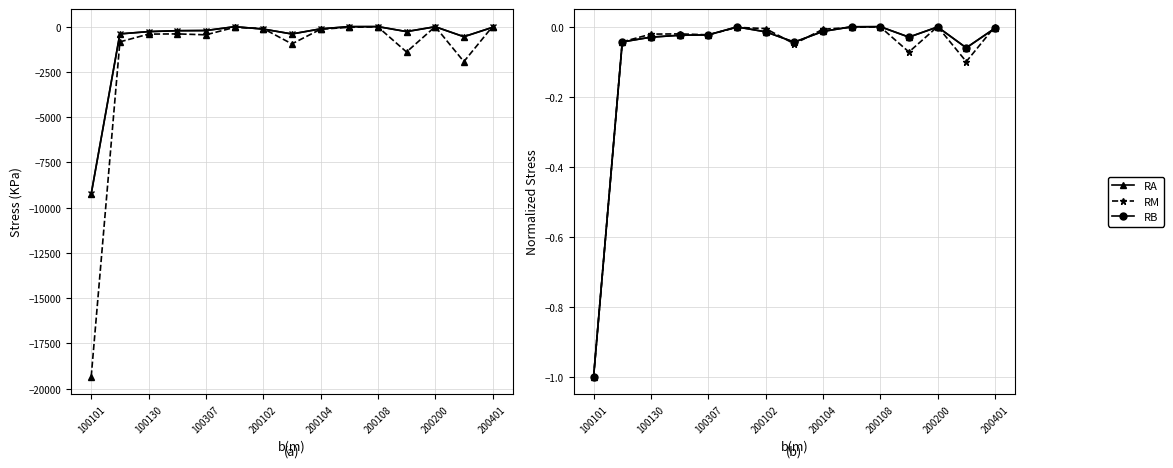

True or false: Asistenta acordata persoanelor in varsta has a value of -0.0 at 200102.

False